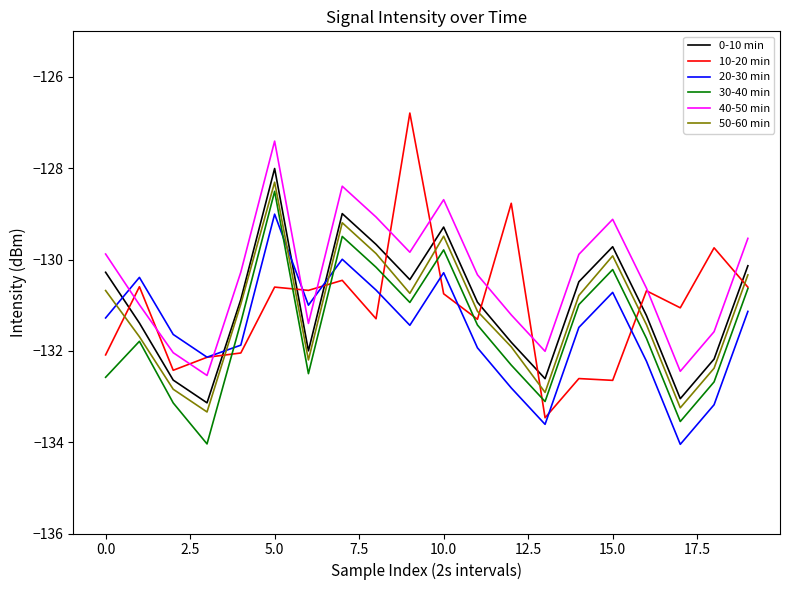

Which series has the largest total across all categories?

40-50 min